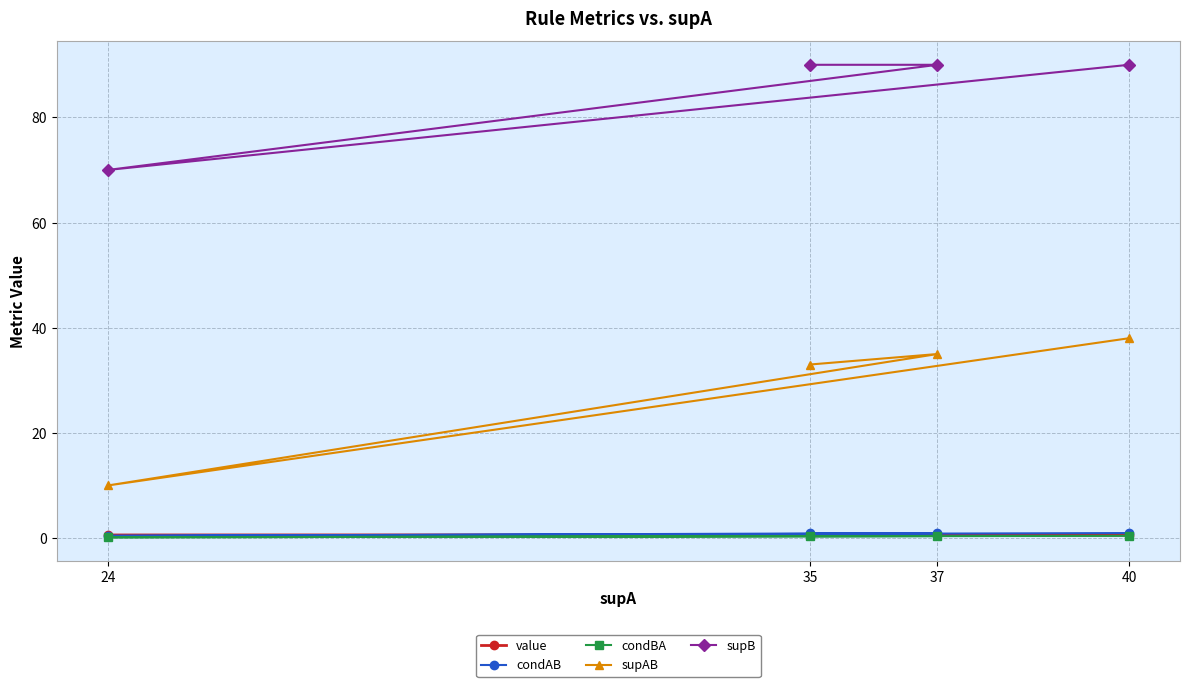

What is the difference between the maximum and minimum values in the supB series?

20.0